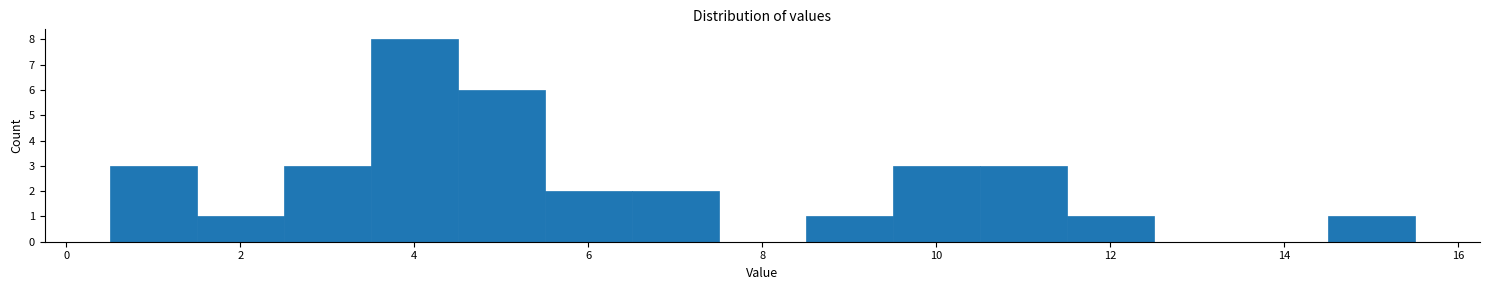

Reading left to right, list every bar in this chart as the range it spans on the x-axis followed by its height. Neither the bar edges nor the heights are printed on the chart, so give them approximately, as read against the axes.

0.5 to 1.5: 3
1.5 to 2.5: 1
2.5 to 3.5: 3
3.5 to 4.5: 8
4.5 to 5.5: 6
5.5 to 6.5: 2
6.5 to 7.5: 2
7.5 to 8.5: 0
8.5 to 9.5: 1
9.5 to 10.5: 3
10.5 to 11.5: 3
11.5 to 12.5: 1
12.5 to 13.5: 0
13.5 to 14.5: 0
14.5 to 15.5: 1